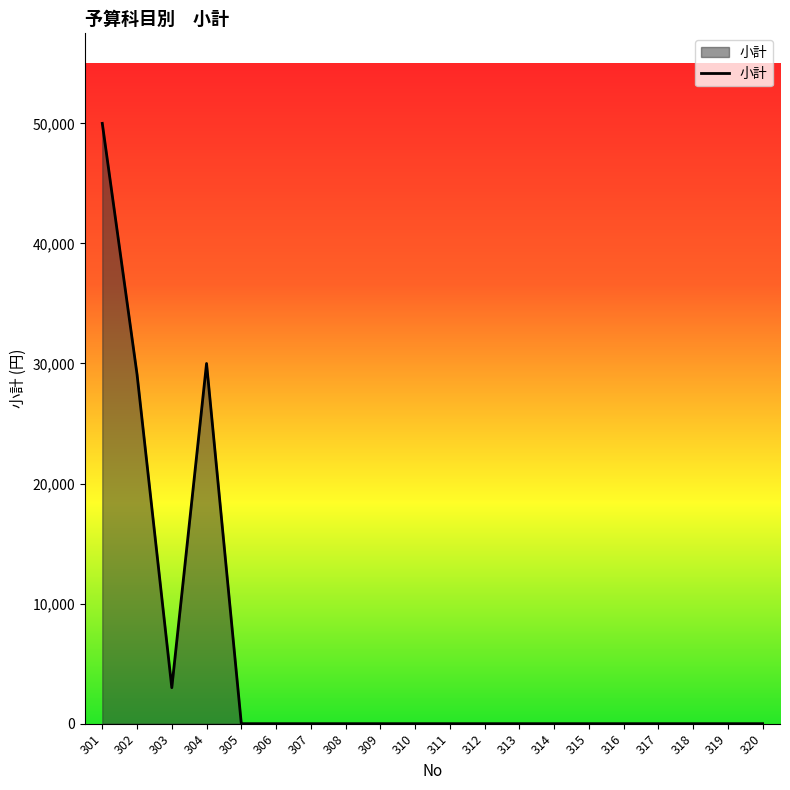

What is the change in value from 301 to 302?

-20900